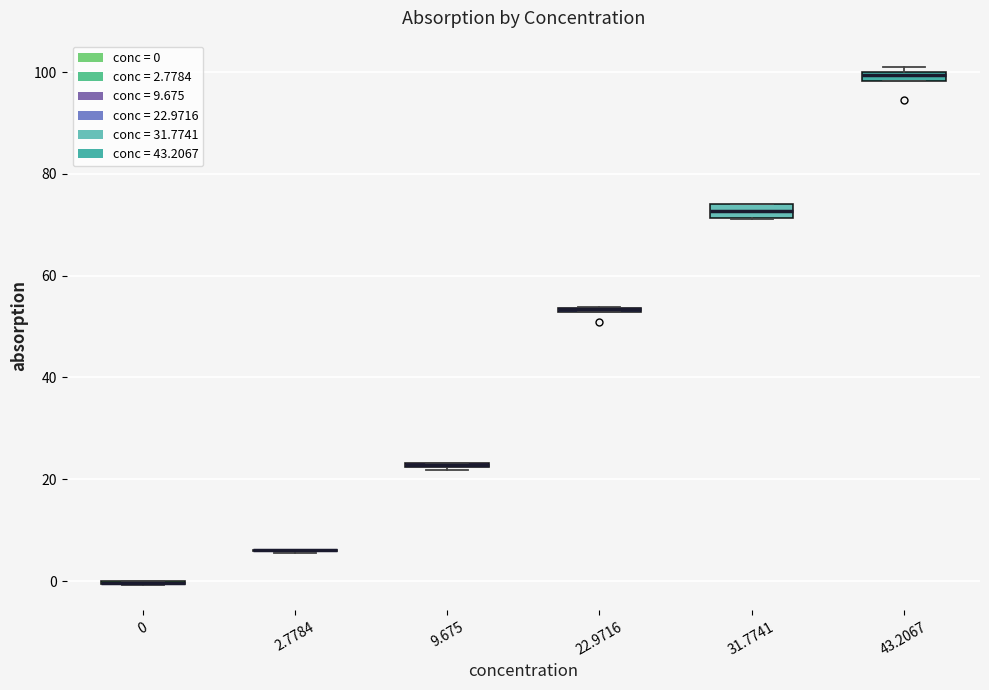

Where is the upper edge of the box at x = 22.9716 on the y-axis? The values are not printed on the chart, so give them approximately, as read against the axis.

54